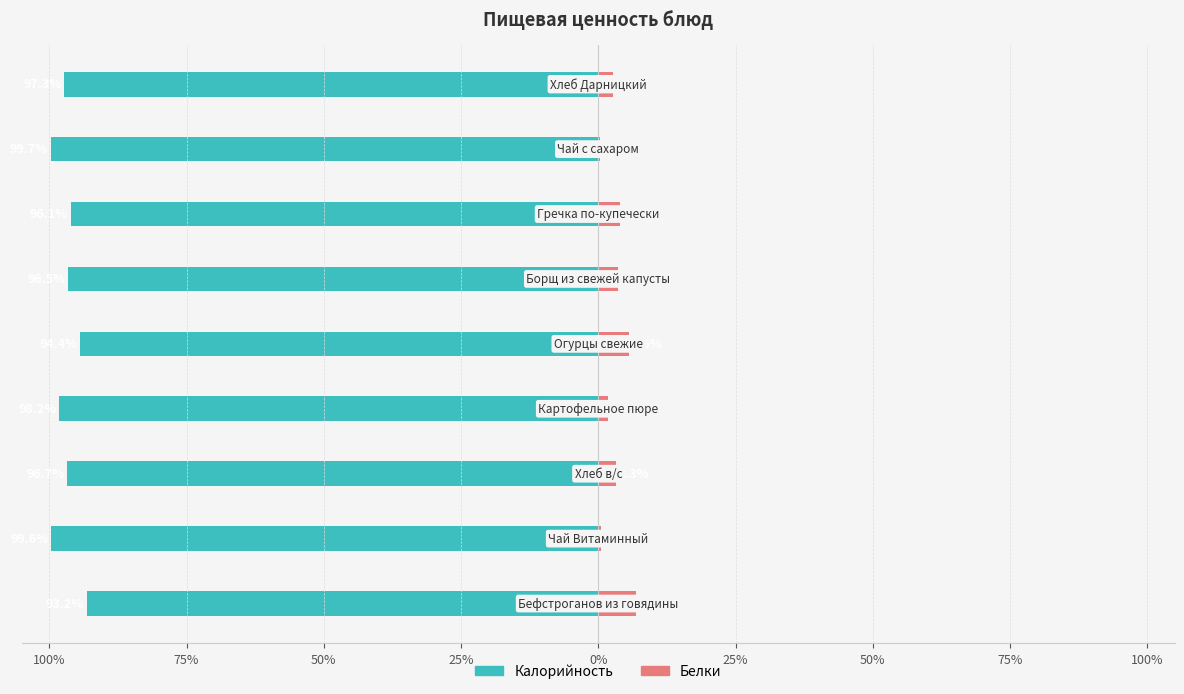

Between 50% and 75%, which is larger?

50%